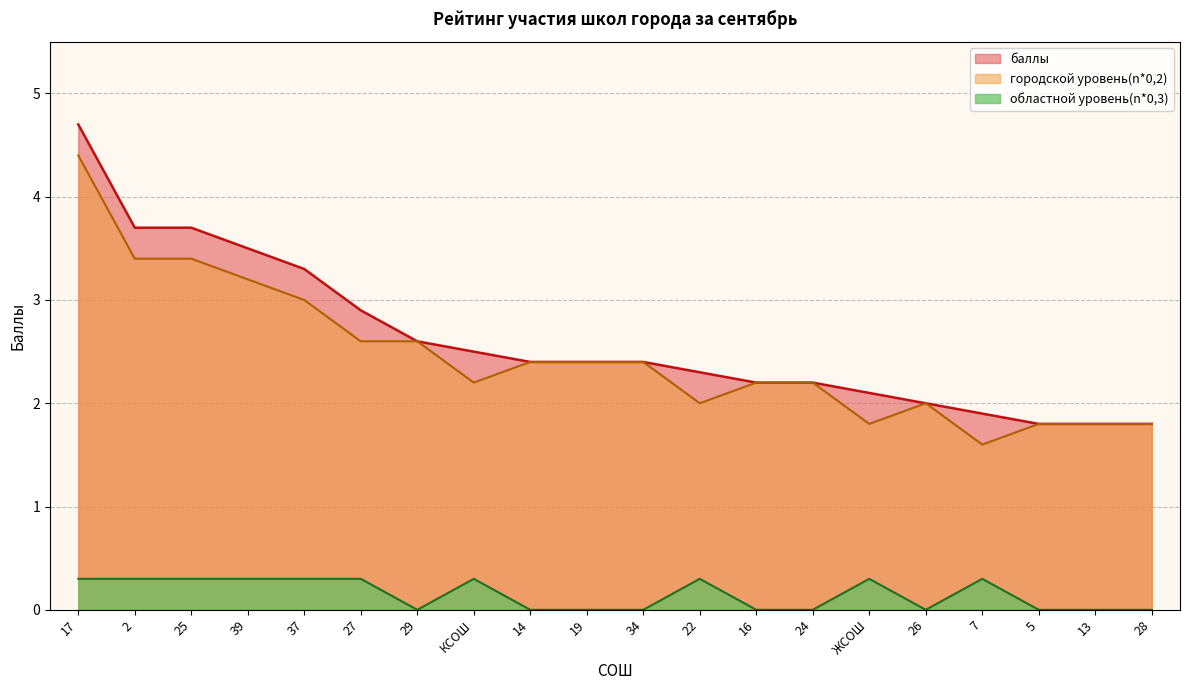

Which series has the largest range (max minus min)?

баллы